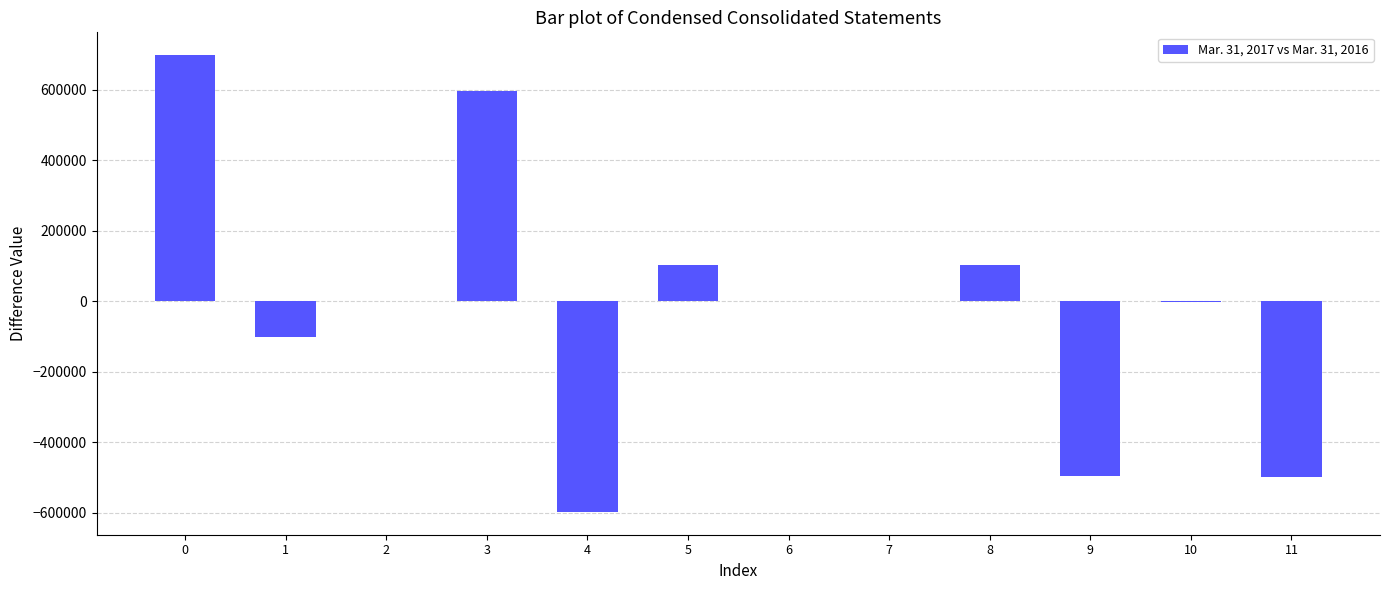

Is it true that the value at 11 is -218196?

False